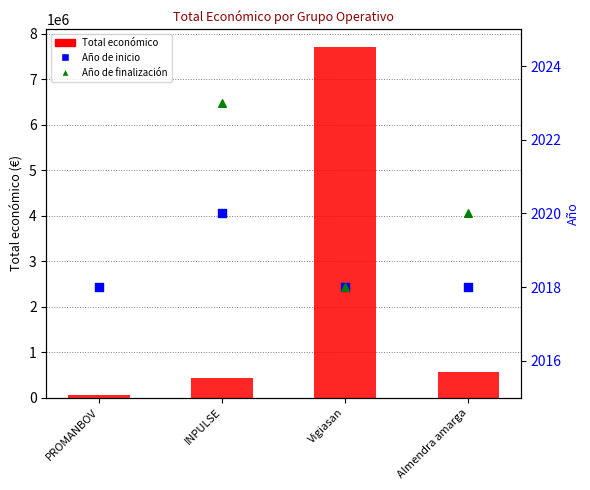

What is the ratio of the value at Almendra amarga to the value at Vigiasan?

0.1